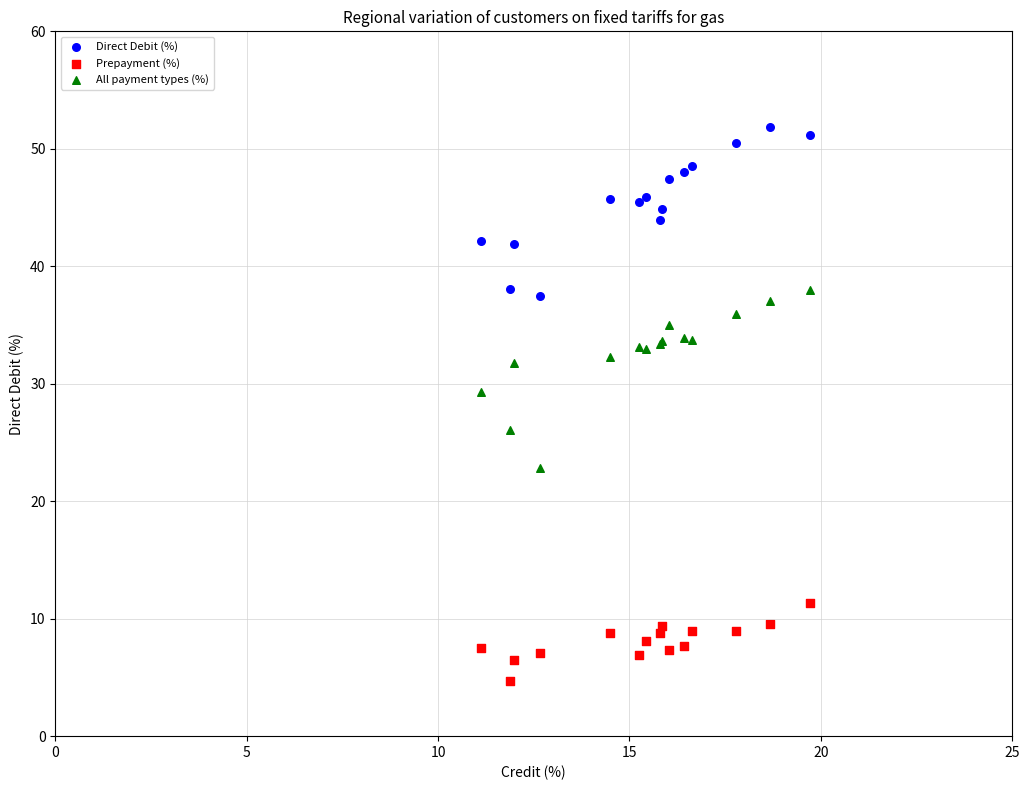

What are all the series names shown in the legend?

Direct Debit (%), Prepayment (%), All payment types (%)